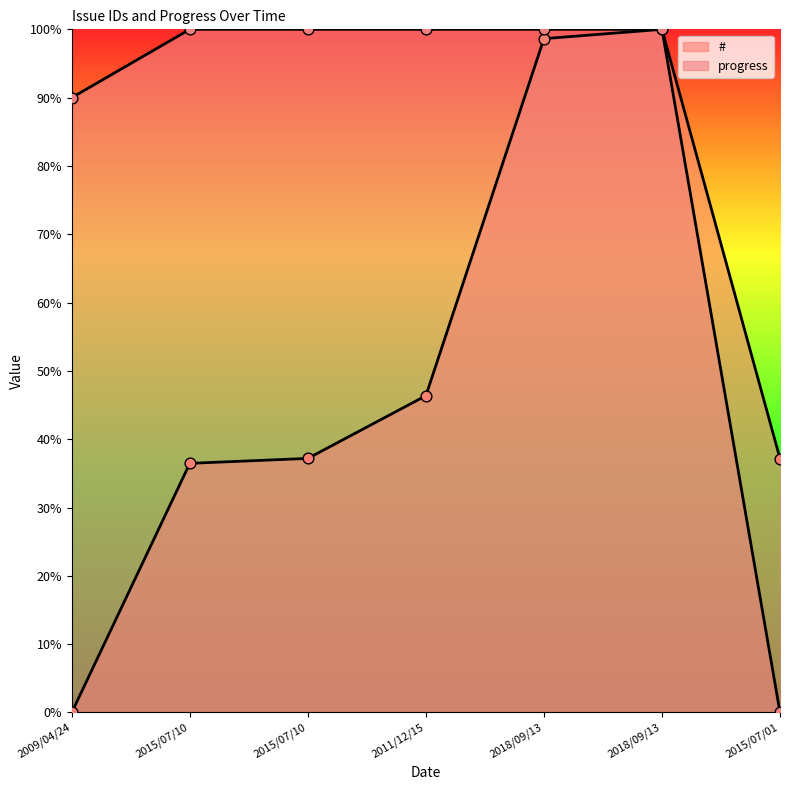

Which series contains the highest Y value?

#